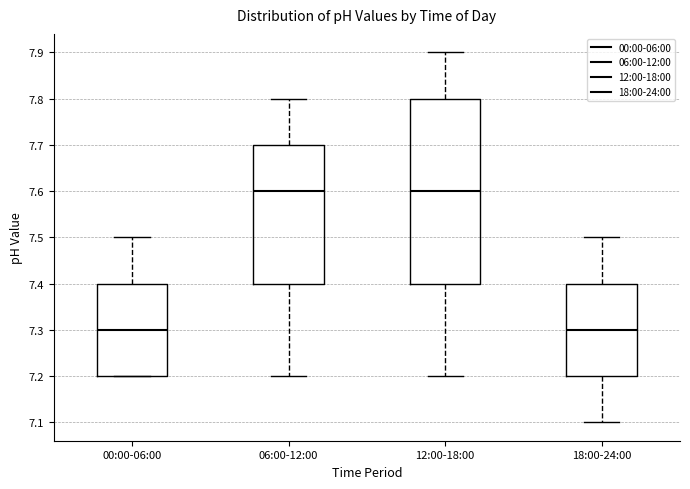

Reading left to right, read every box against the y-axis: the position of its median line, the range the box covers, and the ends of its whiskers. The values are not printed on the chart, so give them approximately, as read against the axis.

00:00-06:00: median 7.3, box 7.2 to 7.4, whiskers 7.2 to 7.5
06:00-12:00: median 7.6, box 7.4 to 7.7, whiskers 7.2 to 7.8
12:00-18:00: median 7.6, box 7.4 to 7.8, whiskers 7.2 to 7.9
18:00-24:00: median 7.3, box 7.2 to 7.4, whiskers 7.1 to 7.5